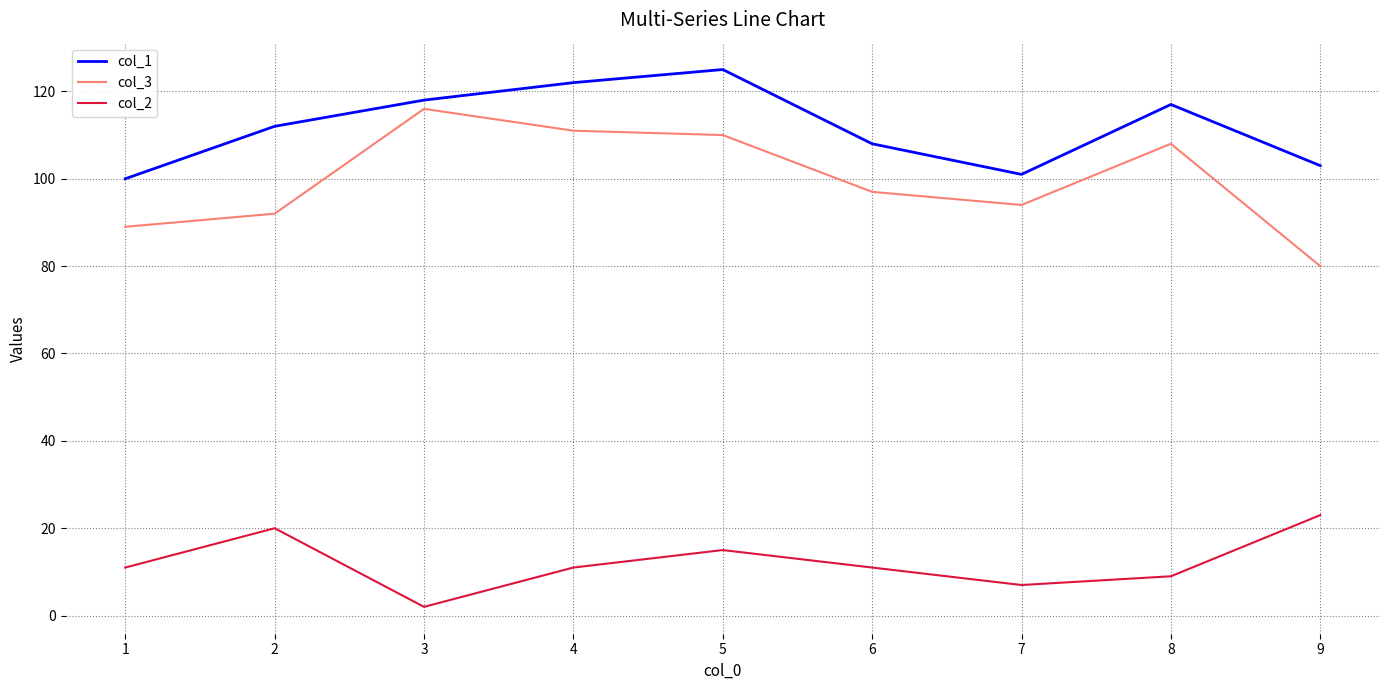

What is the difference between the maximum and minimum values in the col_2 series?

21